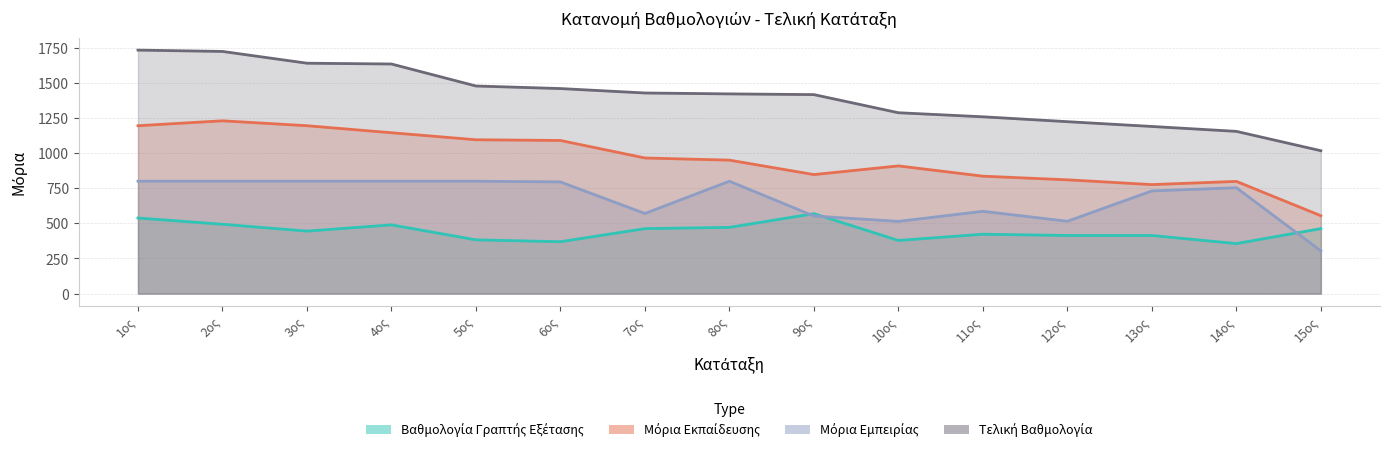

True or false: Μόρια Εμπειρίας and Μόρια Εκπαίδευσης intersect in this chart.

False